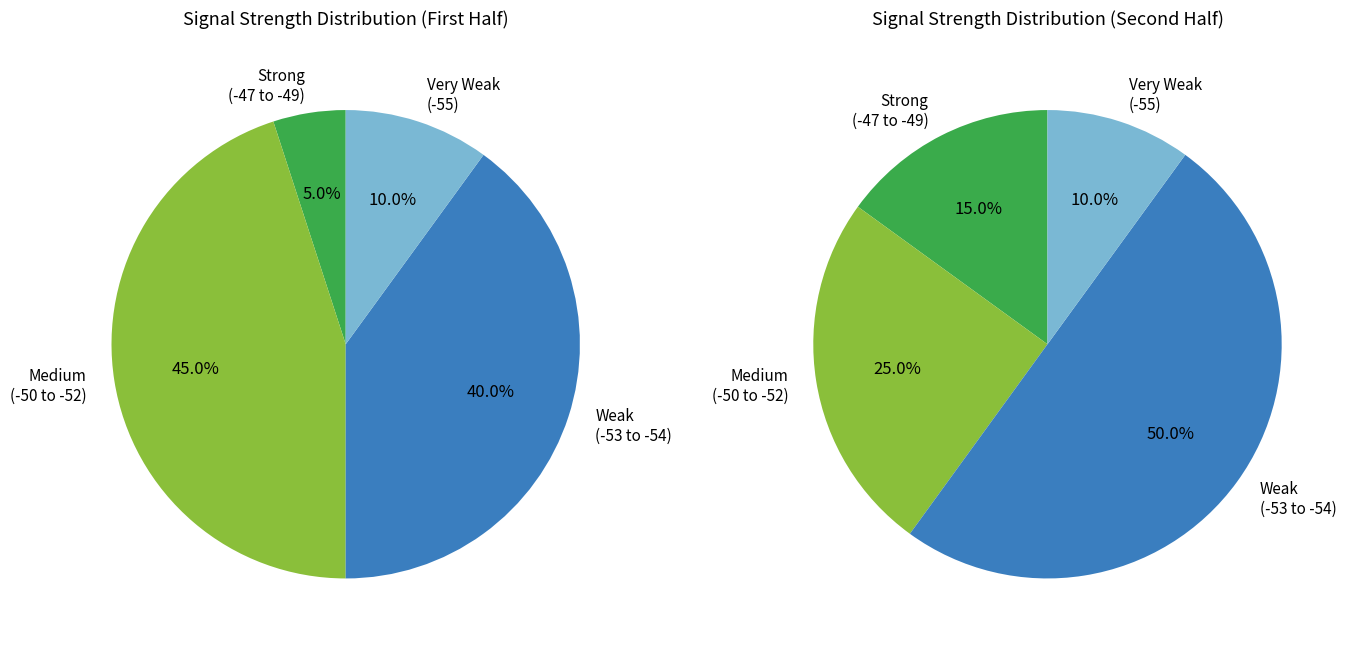

Is it true that 18 is 2% of the pie?

True